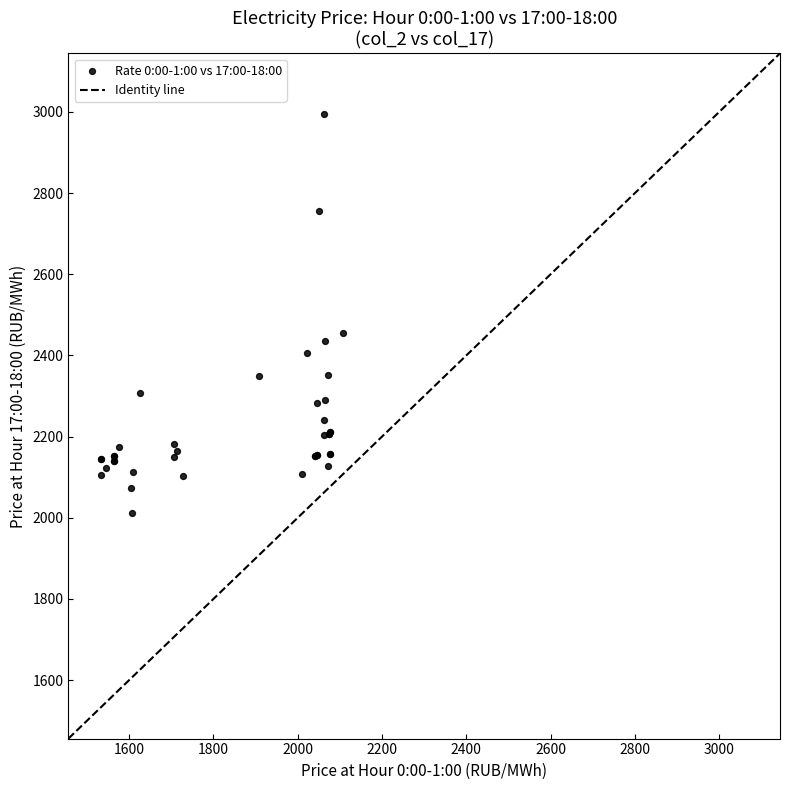

What Y value in the scatter plot is closest to 2502?

2454.9